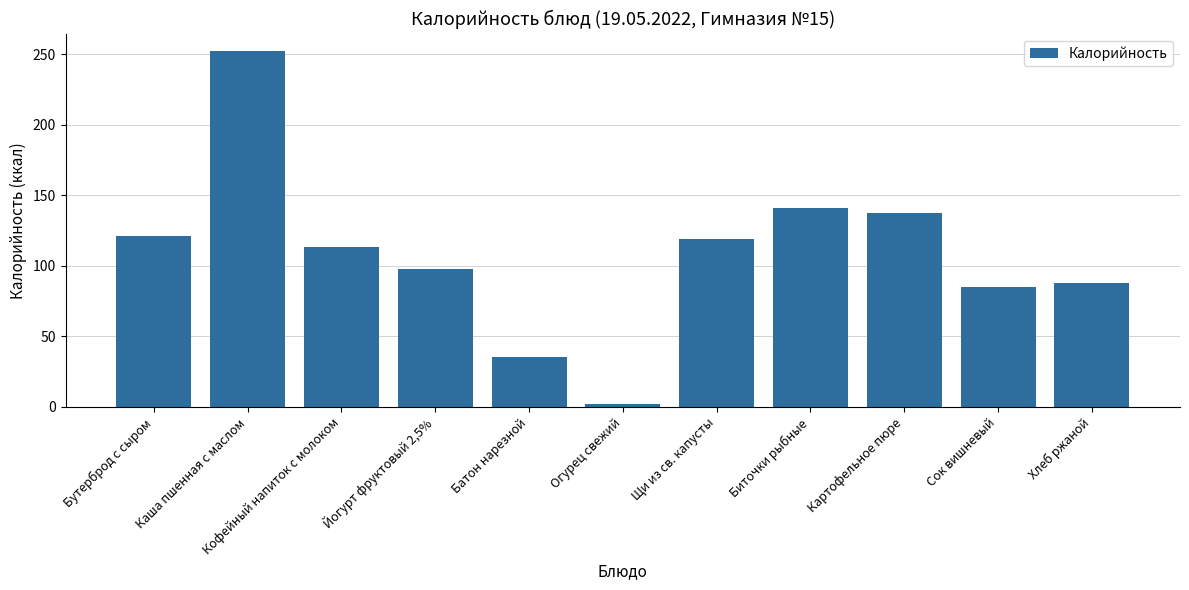

Which label corresponds to the smallest value in the chart?

Огурец свежий